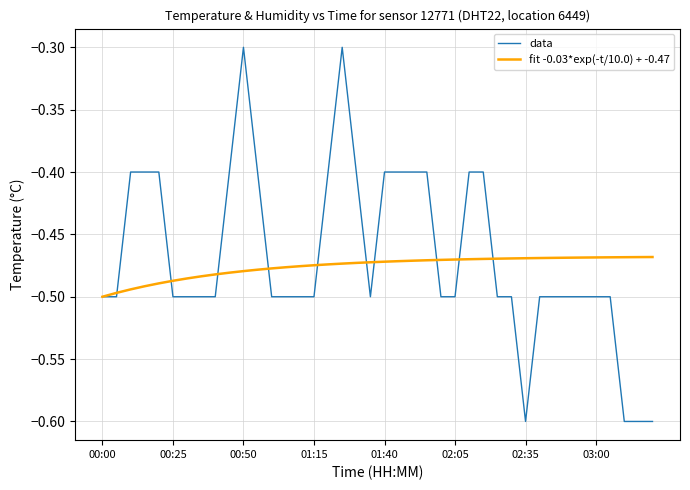

Rank the series by their maximum value, from highest to lowest.

data, fit -0.03*exp(-t/10.0) + -0.47